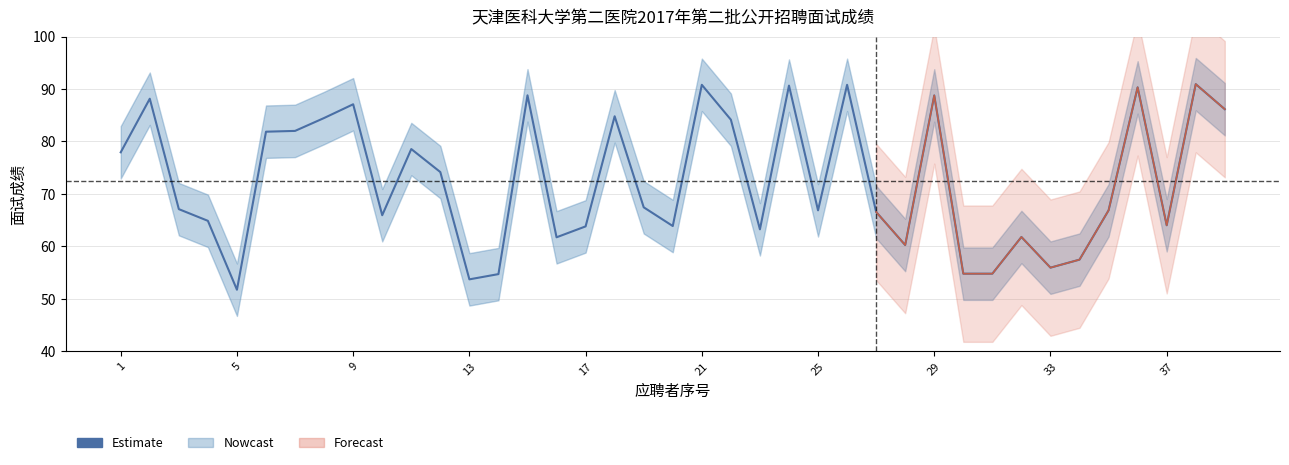

What is the value of the 20th point from the left?

63.9